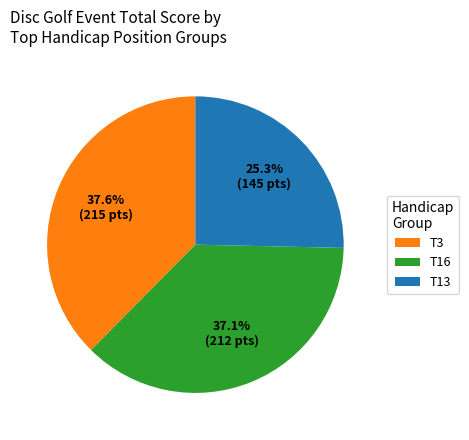

Between T13 and T3, which is larger?

T3